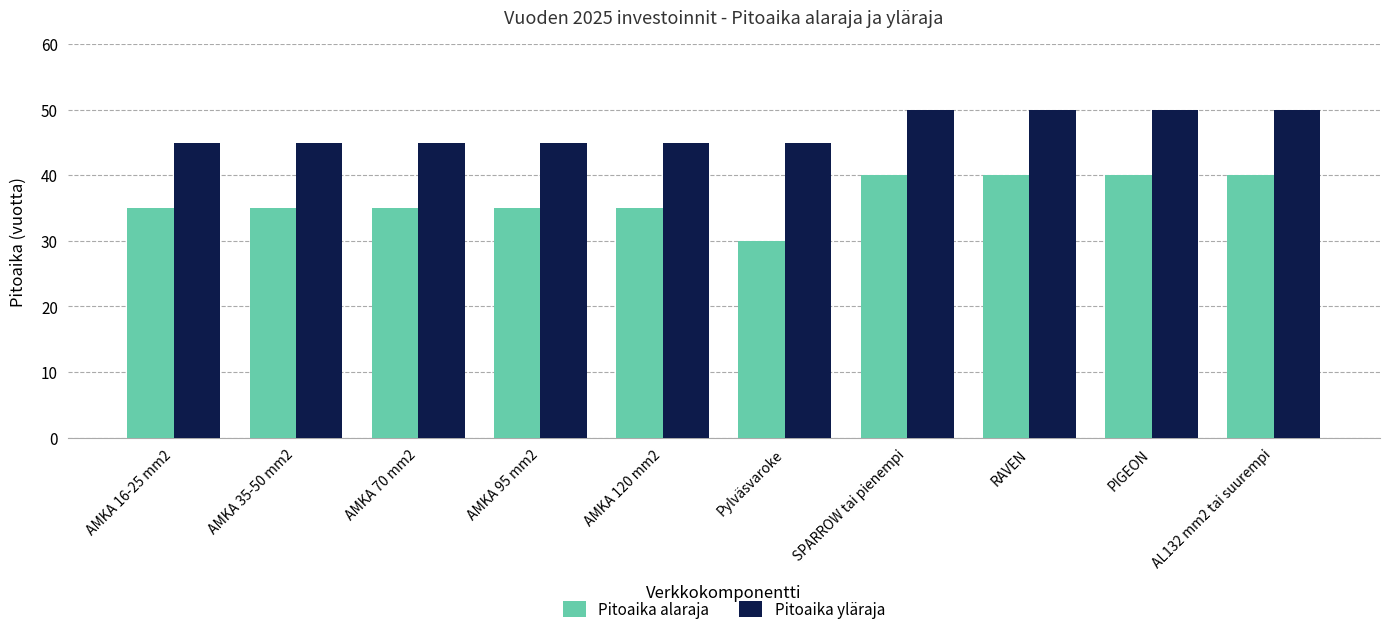

What is the difference between the second highest and minimum values in the Pitoaika alaraja series?

10